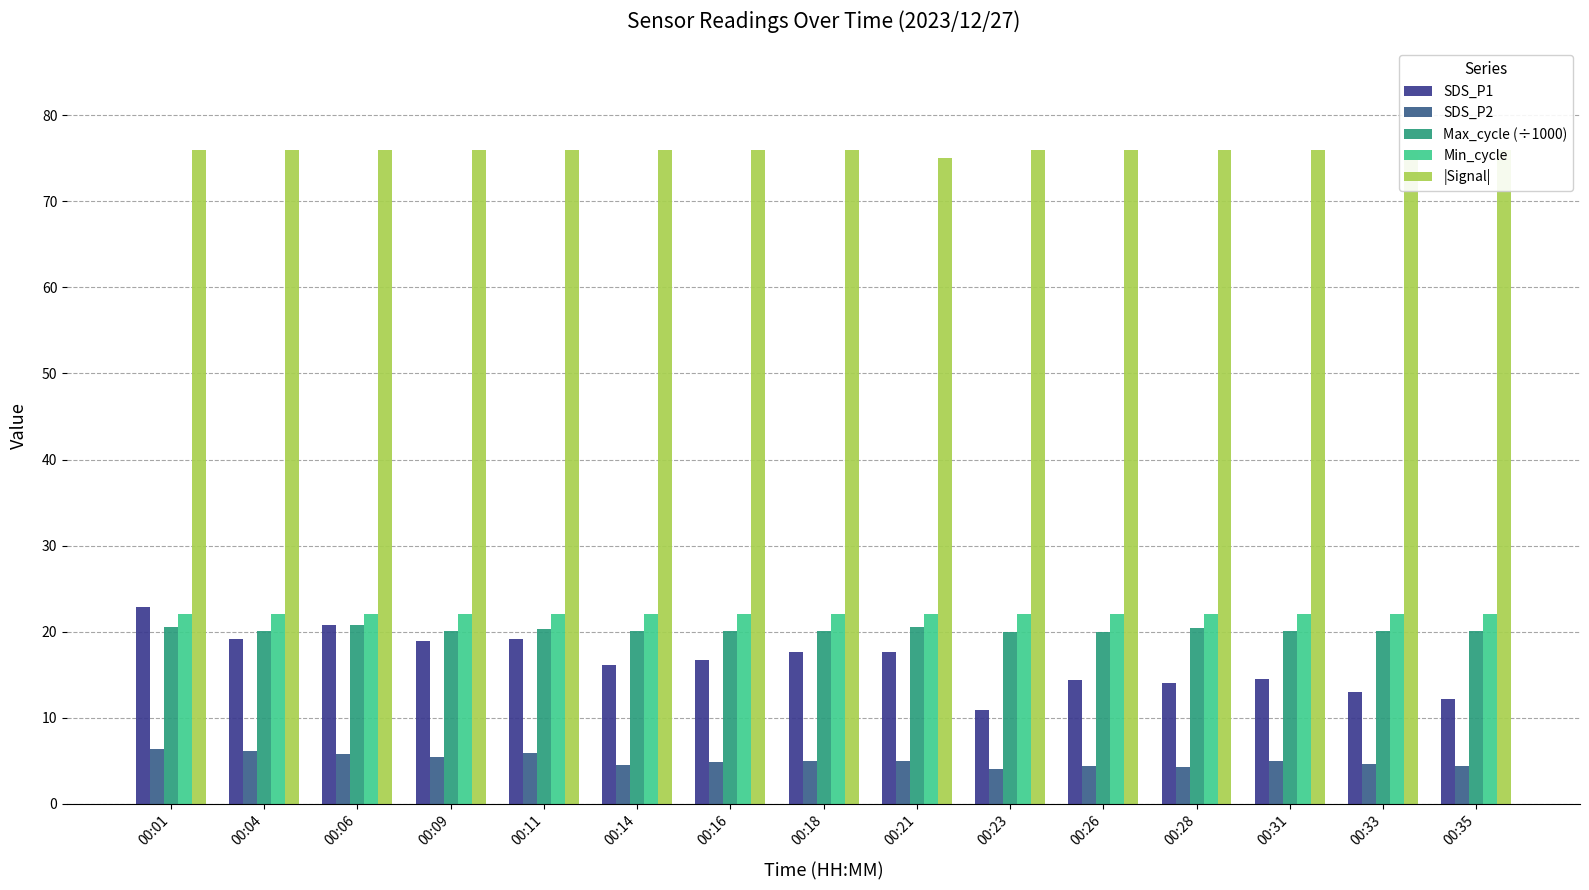

How many bars are there in each group?

5